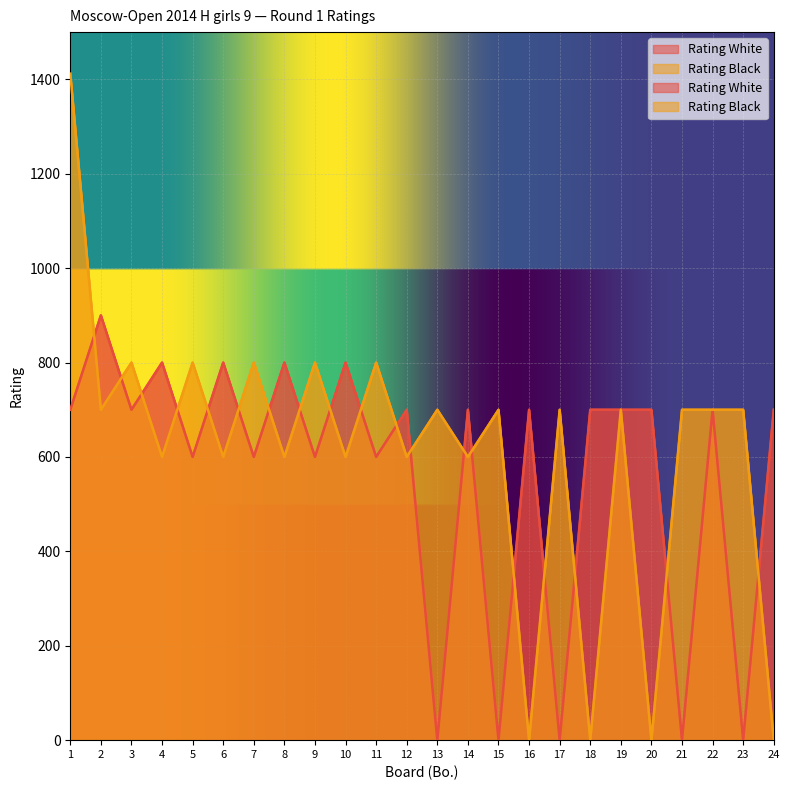

Which series has the largest total across all categories?

Rating Black